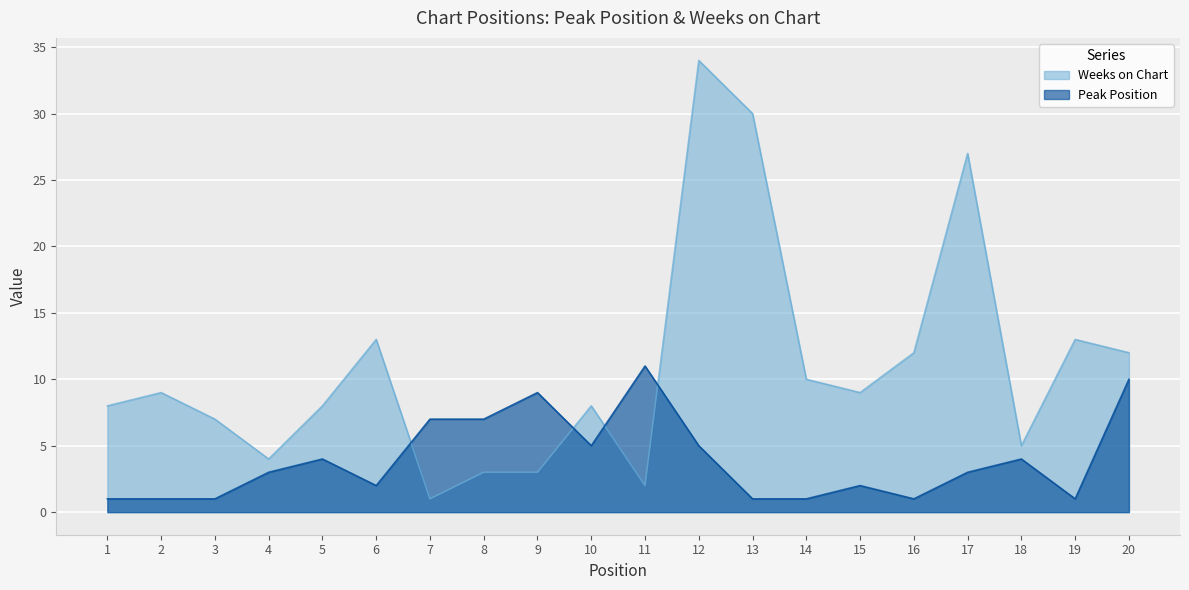

Where does the Peak Position series first go above 3?

5